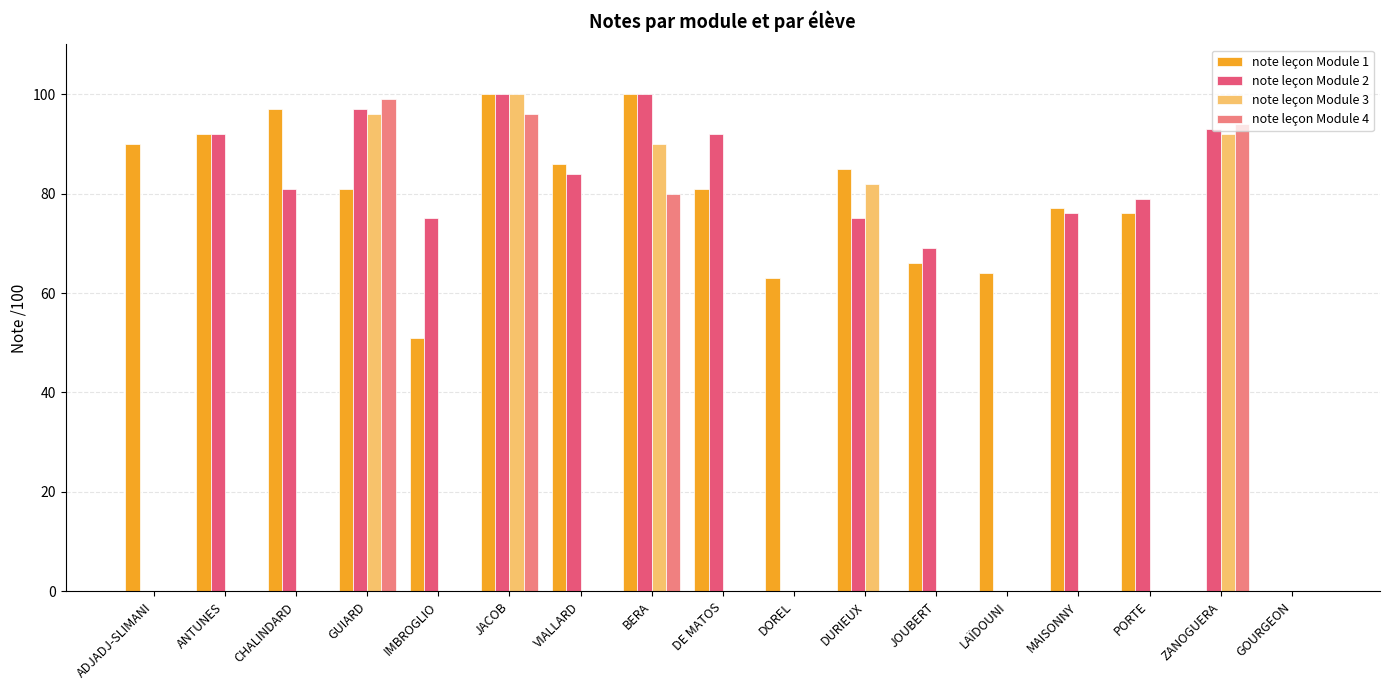

What are all the series names shown in the legend?

note leçon Module 1, note leçon Module 2, note leçon Module 3, note leçon Module 4